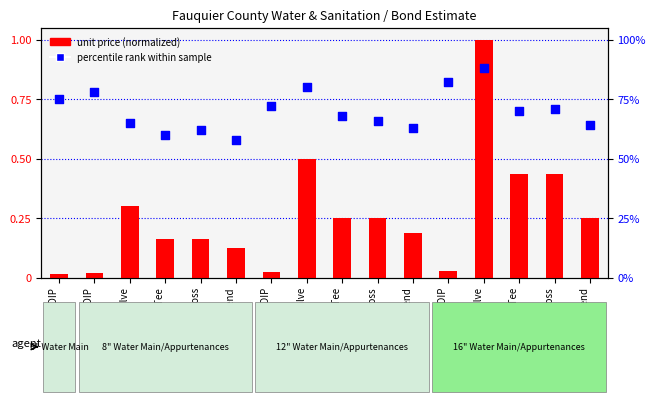

What is the total value across all series at 16" DIP?

82.0